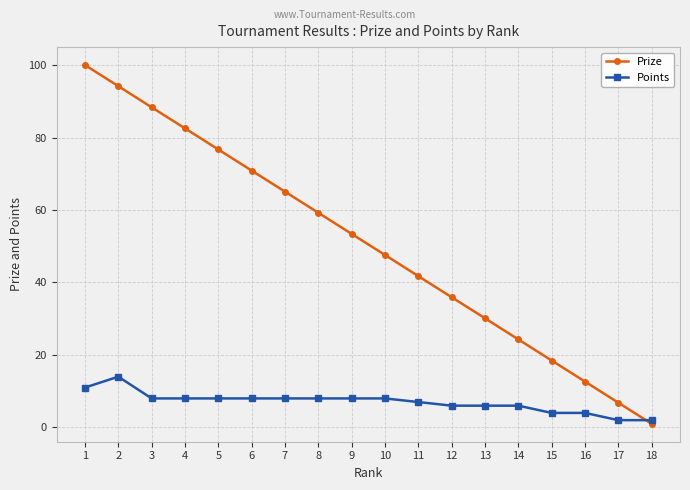

At 11, list the series in order from smallest to largest.

Points, Prize